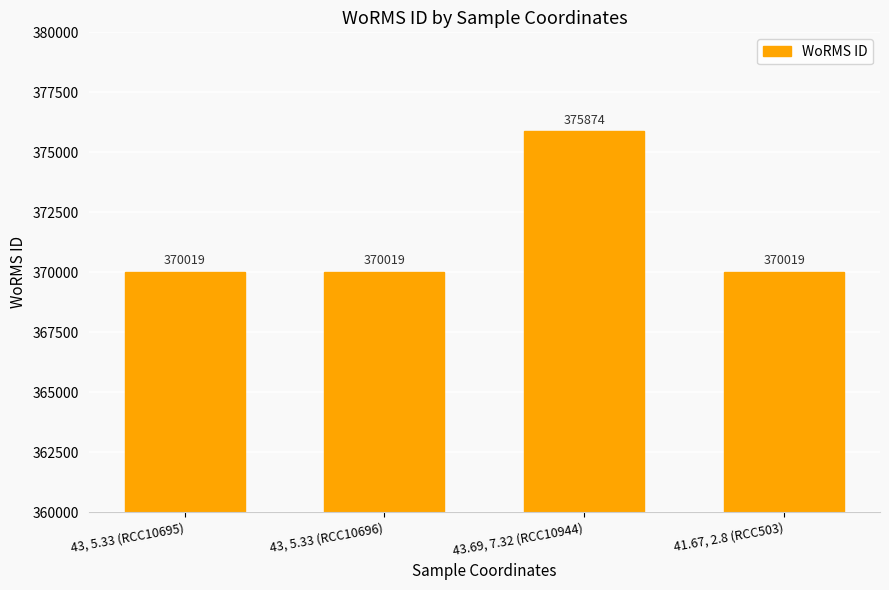

The value at 43, 5.33 (RCC10695) is 370019. True or false?

True